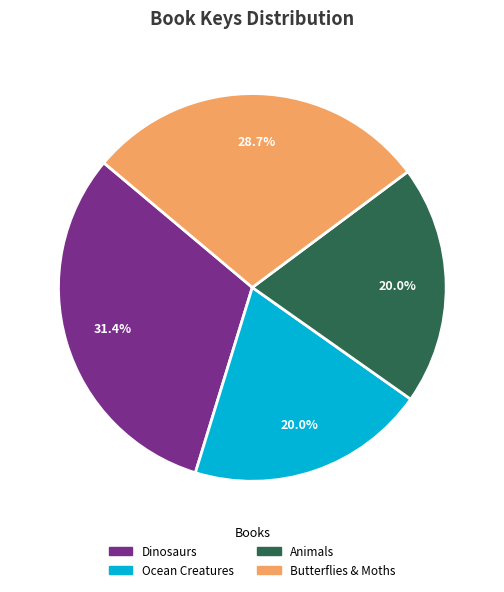

Does any single category account for the majority?

No